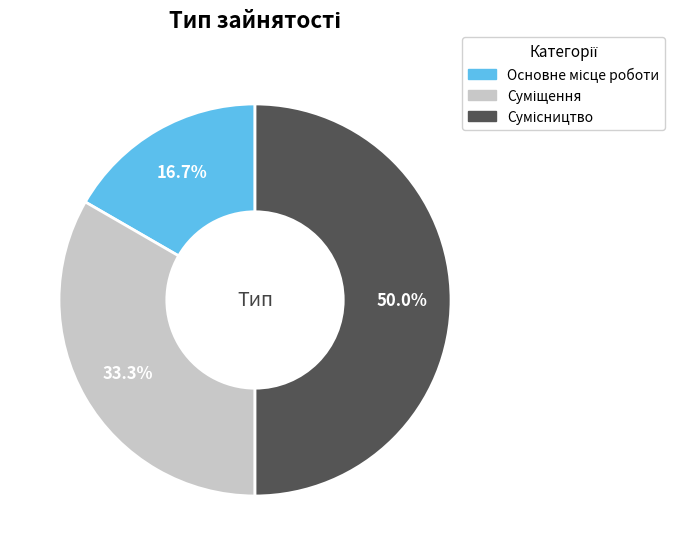

To the nearest percent, what percentage of the pie is Основне місце роботи?

17%